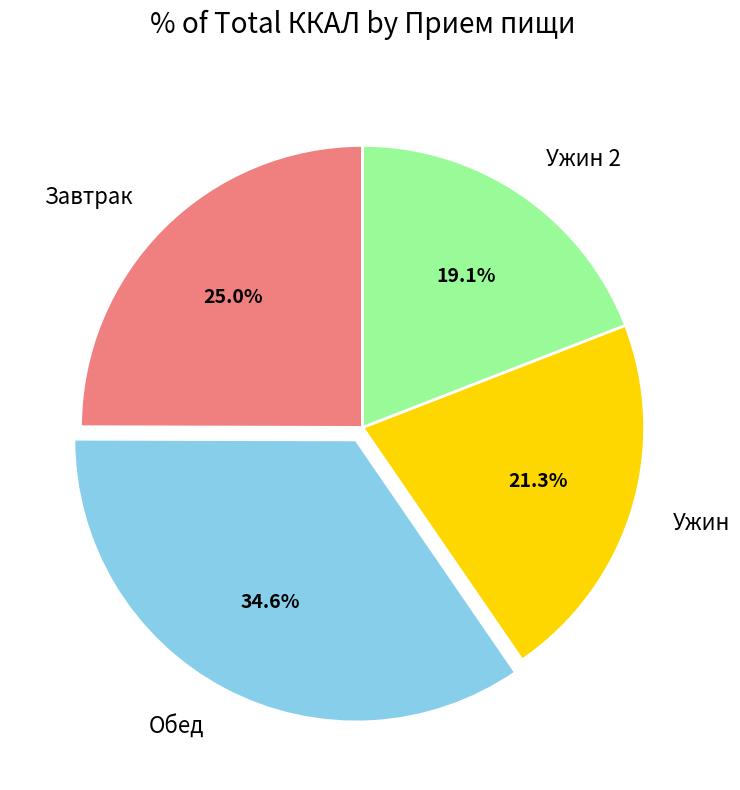

To the nearest percent, what percentage of the pie is Обед?

35%